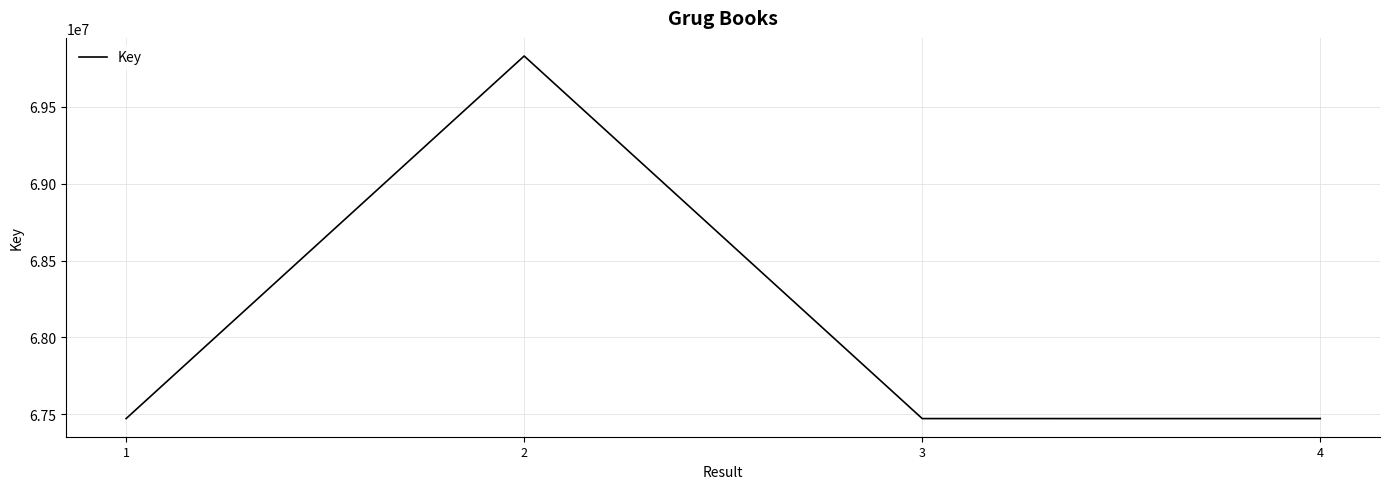

True or false: the data has more than 1 interior local peaks.

False